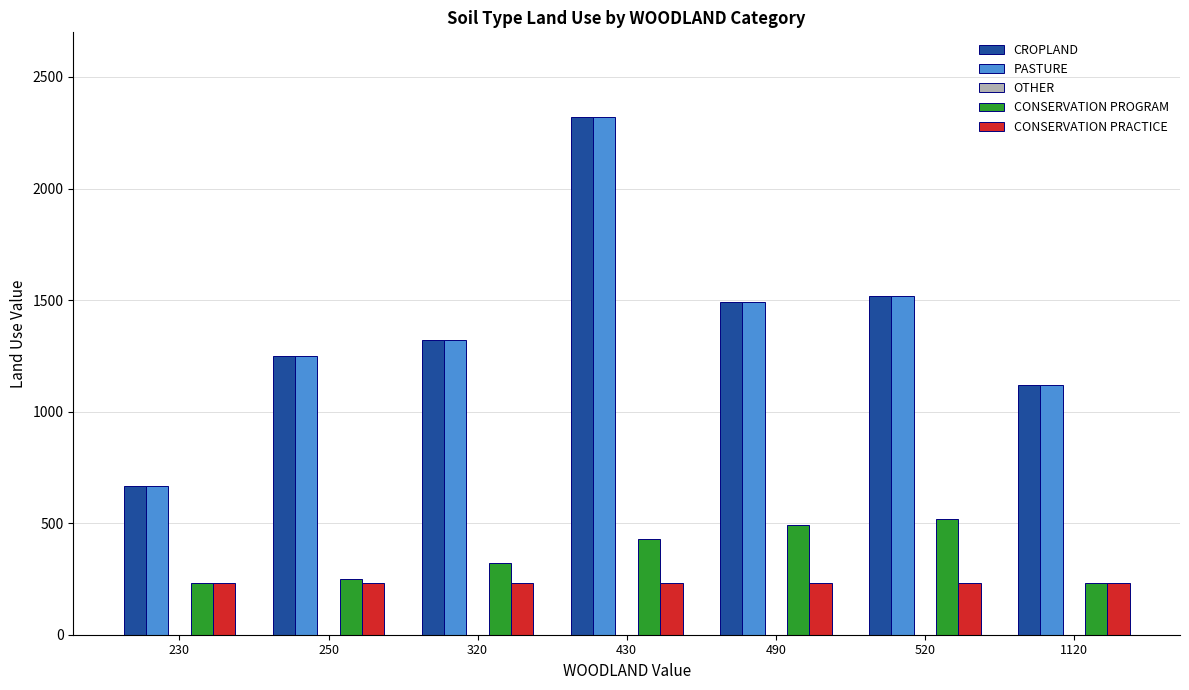

What is the sum of all CONSERVATION PRACTICE values?

1610.0